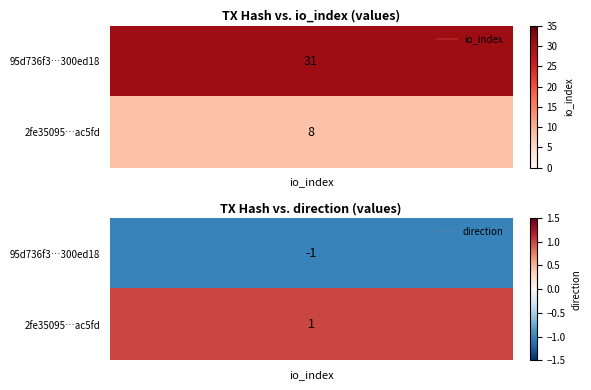

Which series has the largest range (max minus min)?

95d736f3be8e9a9e4695e4e73623fd55300ed18